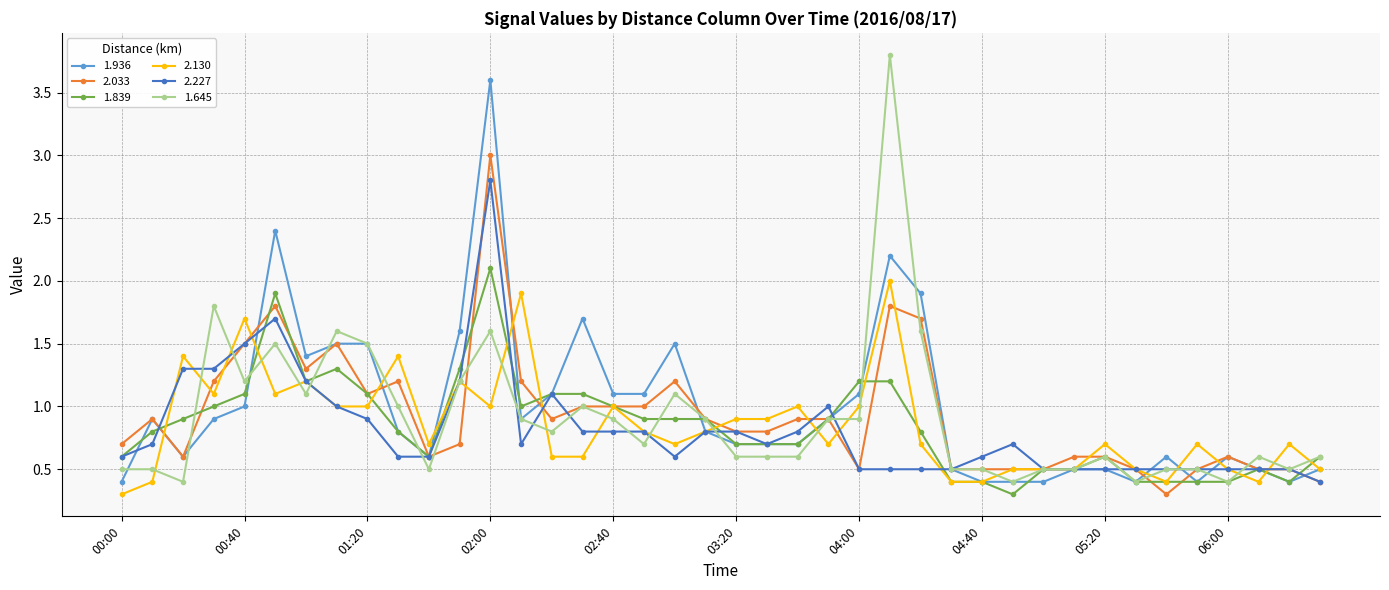

How many categories are shown in the chart?

40